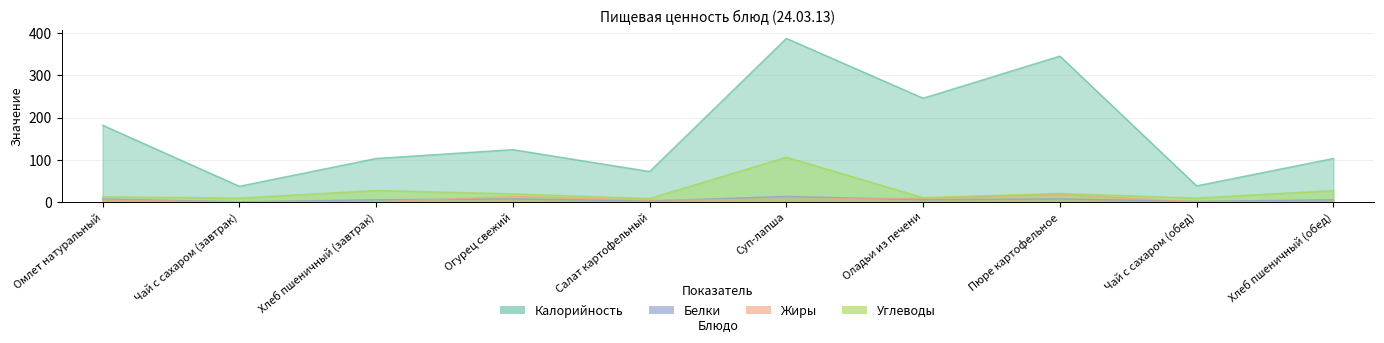

At which category does Калорийность reach its first local valley?

Чай с сахаром (завтрак)